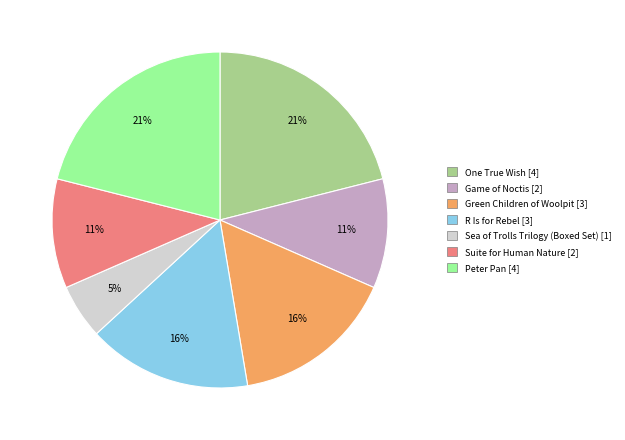

To the nearest percent, what percentage of the pie is Suite for Human Nature?

11%